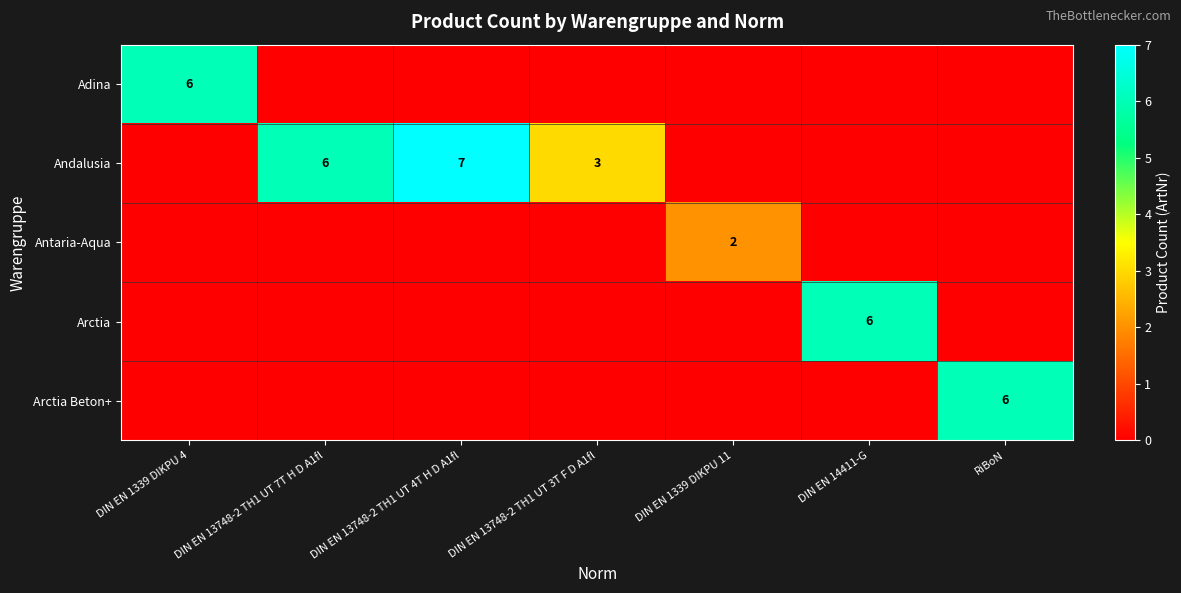

True or false: Adina has a value of 6 at DIN EN 1339 DIKPU 4.

True